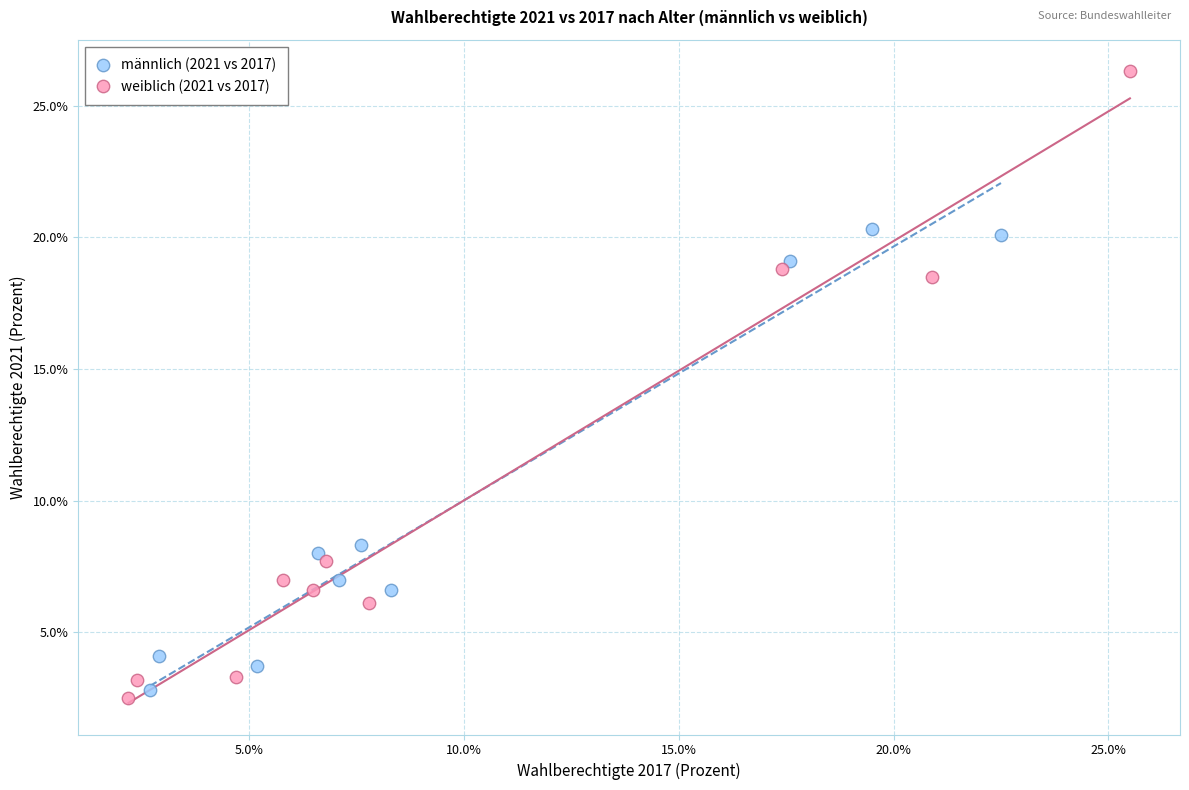

What are all the series names shown in the legend?

männlich (2021 vs 2017), weiblich (2021 vs 2017)